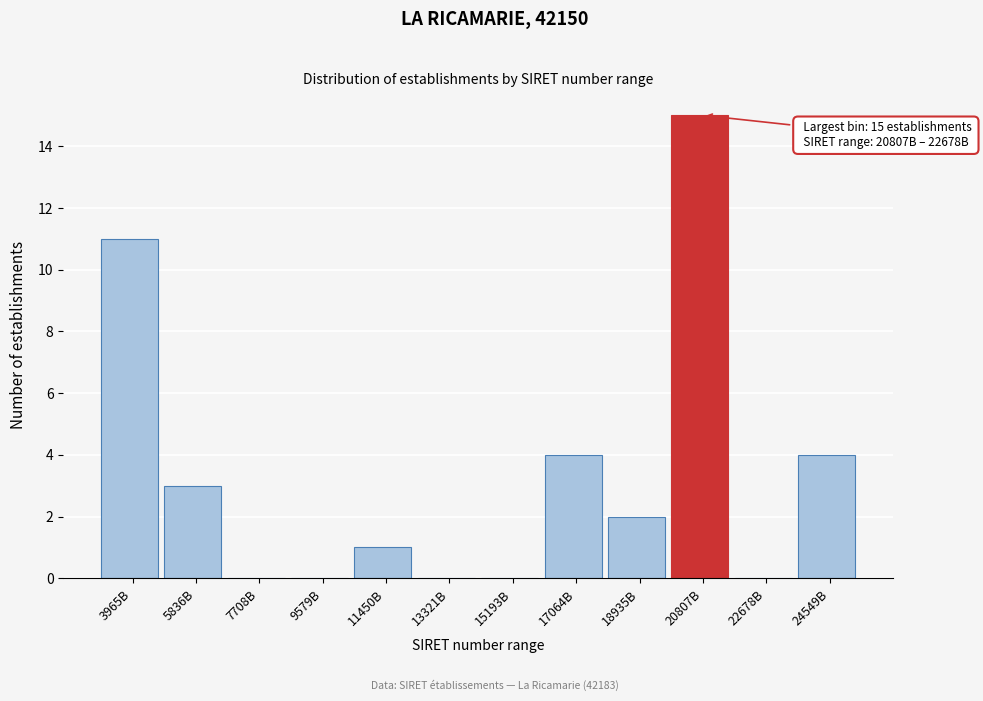

Reading left to right, list all the values displayed in this chart.

3965B=11	5836B=3	7708B=0	9579B=0	11450B=1	13321B=0	15193B=0	17064B=4	18935B=2	20807B=15	22678B=0	24549B=4